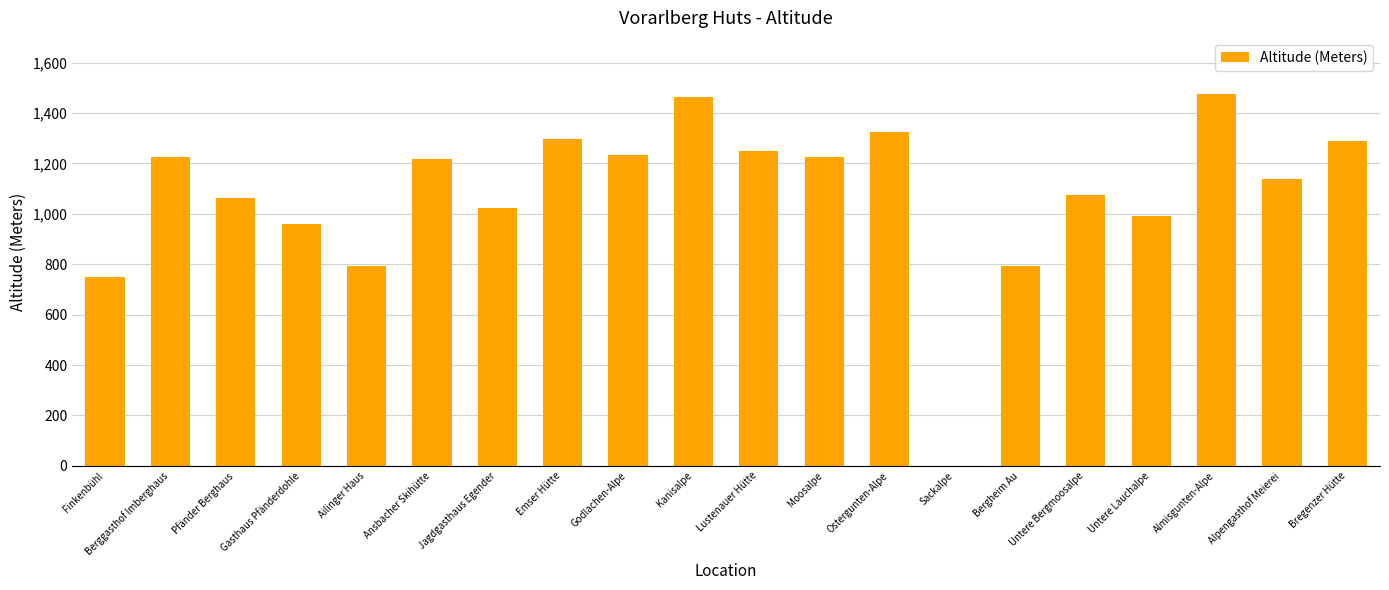

Between Emser Hütte and Moosalpe, which is larger?

Emser Hütte